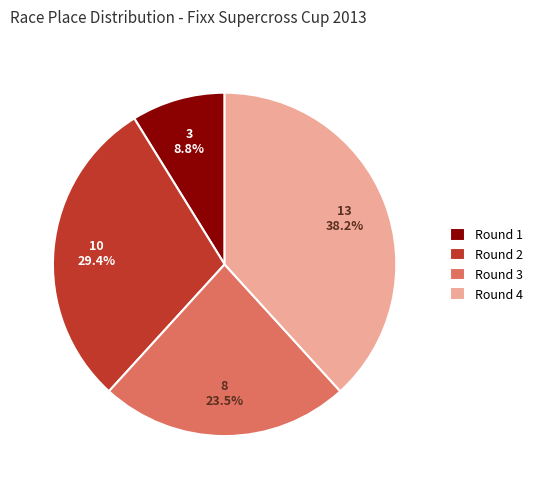

Between Round 2 and Round 1, which is larger?

Round 2